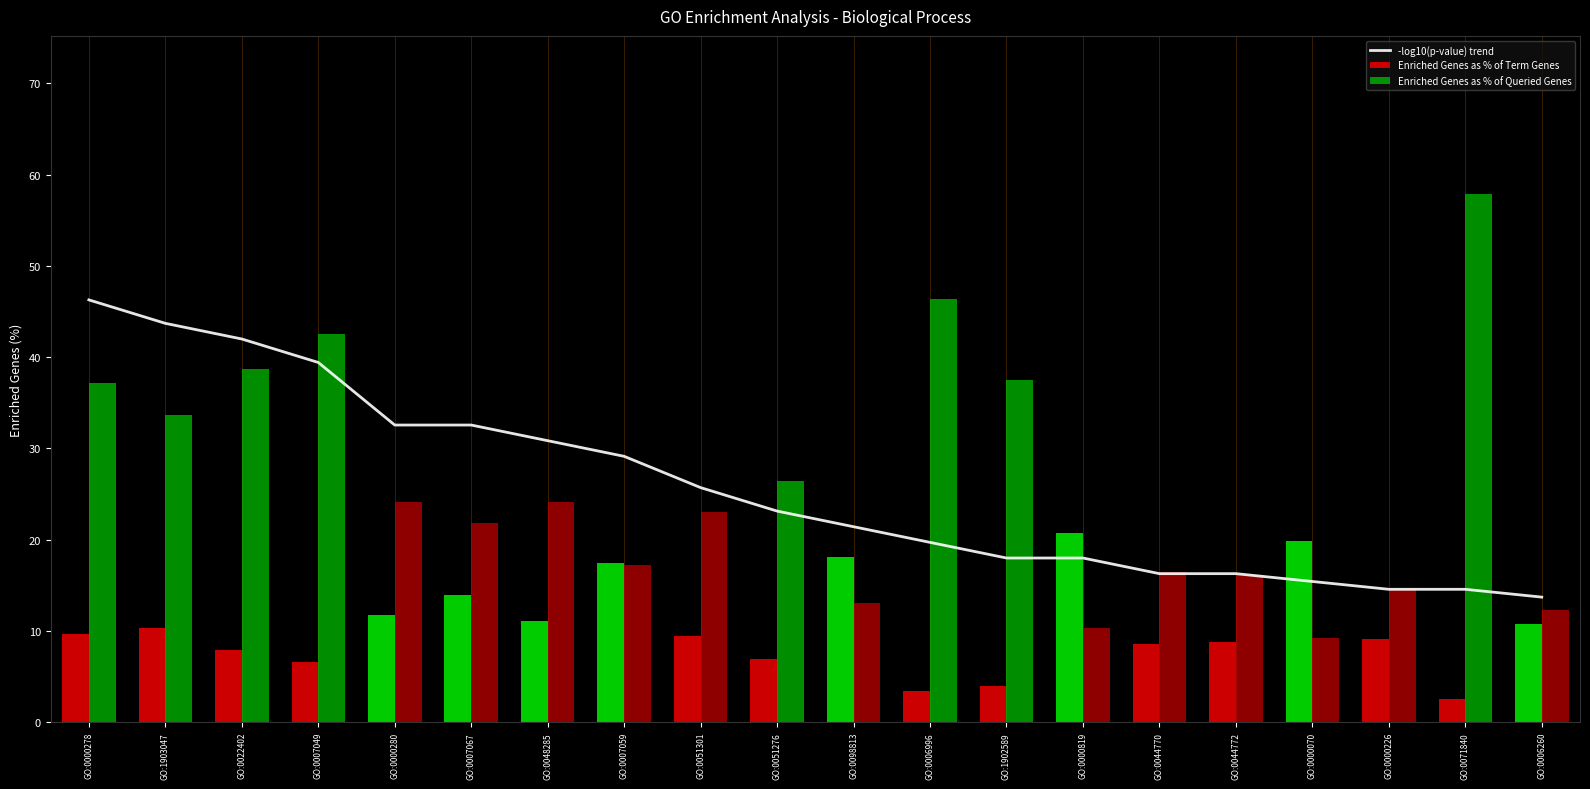

Which category has the lowest value across all series?

GO:0071840